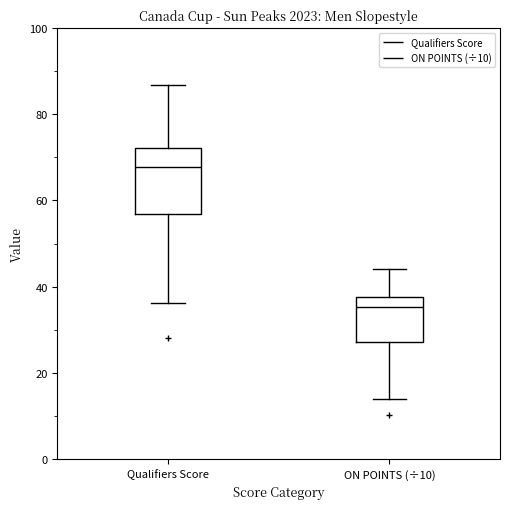

Which box has the lowest median line?

ON POINTS (÷10)